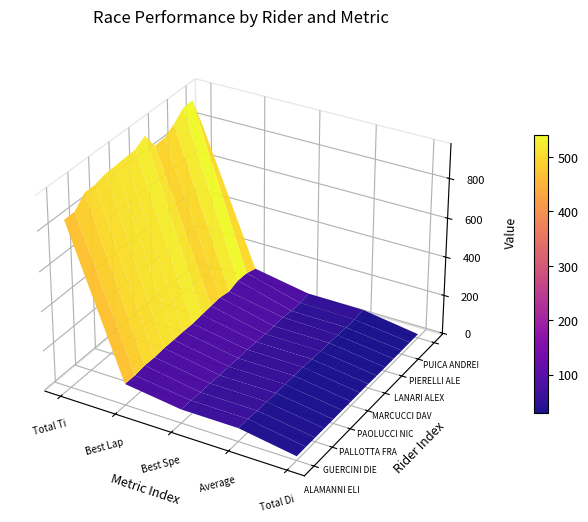

Where does the FAMIANI NIKO series first go above 59?

Total Time